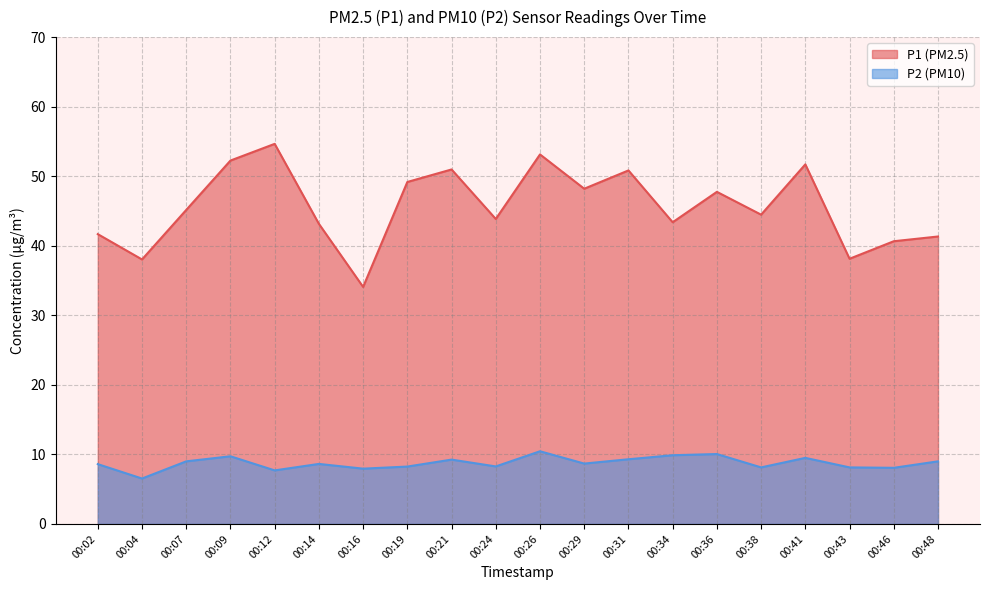

What are all the series names shown in the legend?

P1 (PM2.5), P2 (PM10)